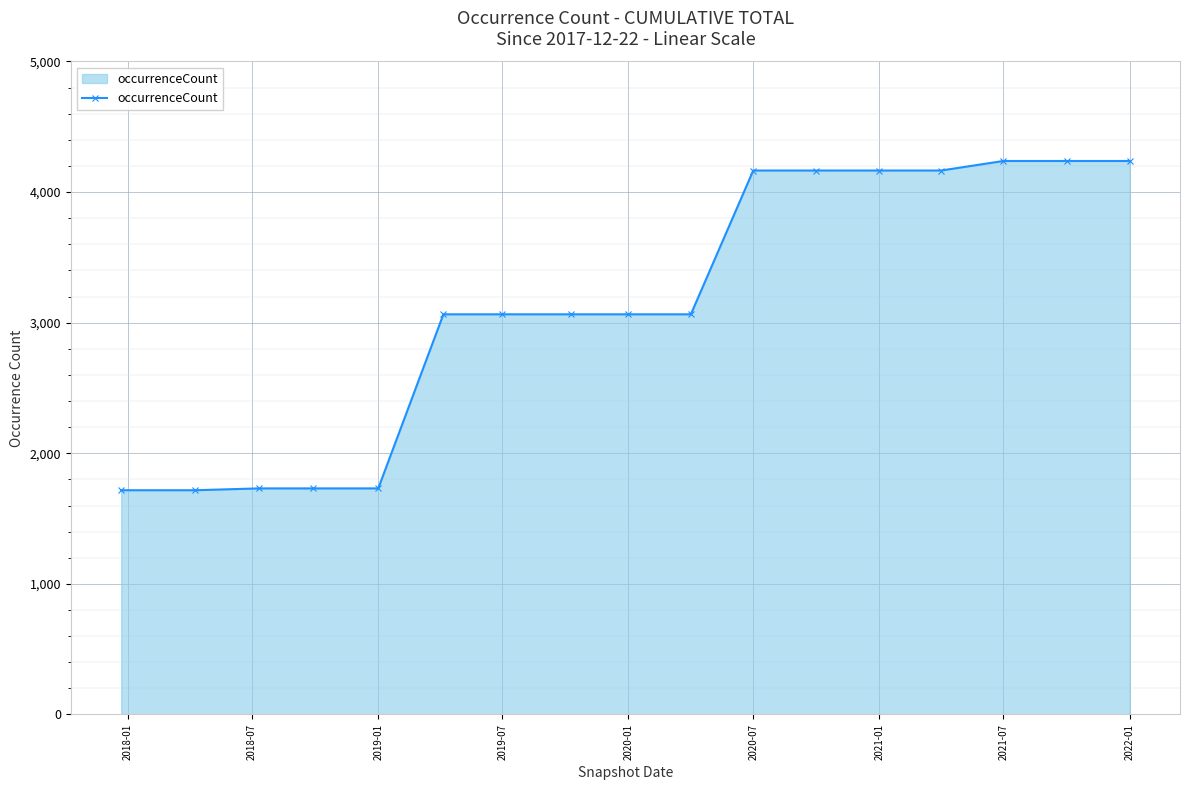

What is the smallest value displayed?

1717